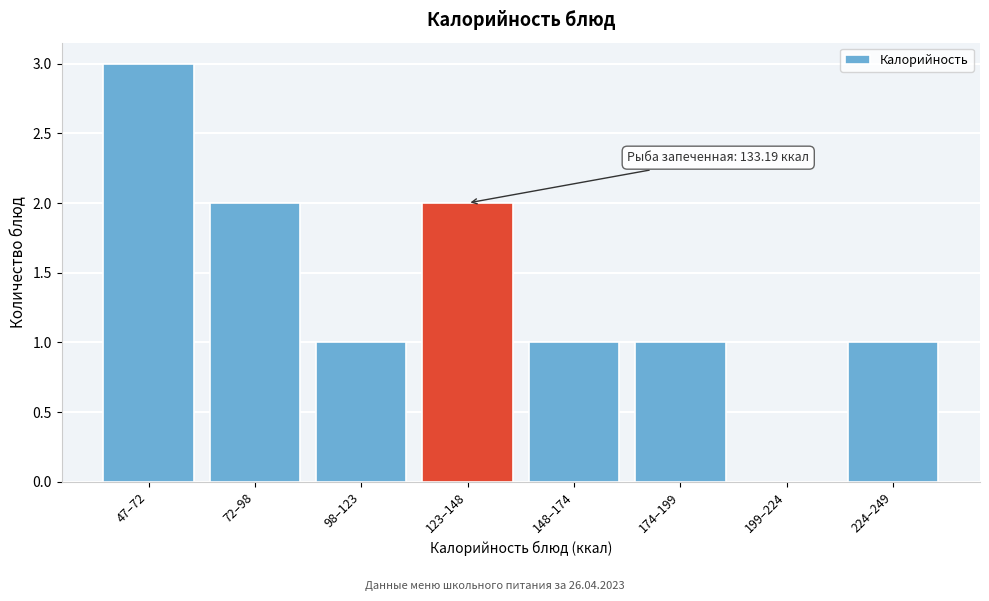

Reading left to right, list all the values displayed in this chart.

47–72=3	72–98=2	98–123=1	123–148=2	148–174=1	174–199=1	199–224=0	224–249=1